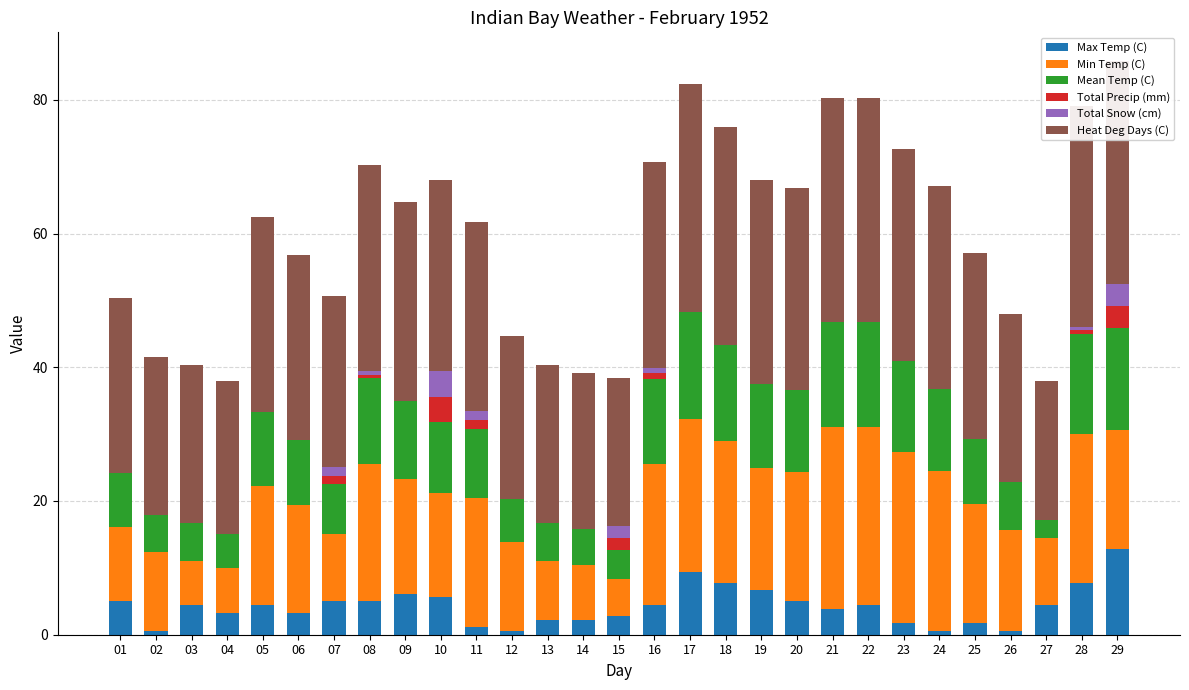

What are all the series names shown in the legend?

Max Temp (C), Min Temp (C), Mean Temp (C), Total Precip (mm), Total Snow (cm), Heat Deg Days (C)